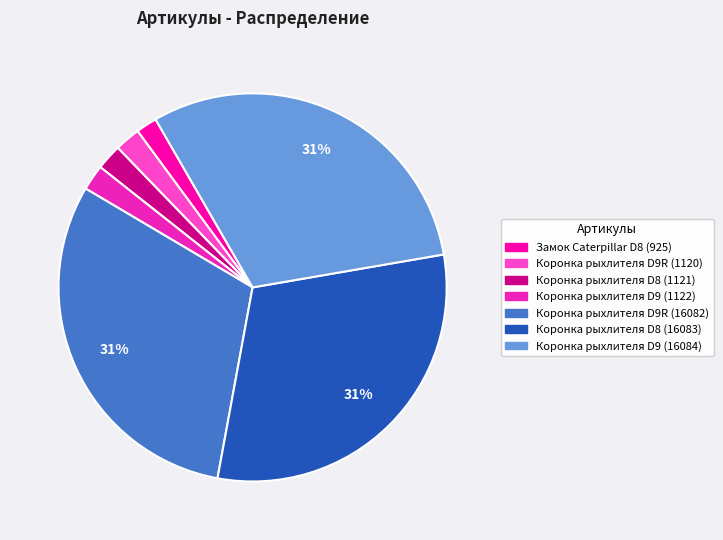

What percentage is the Коронка рыхлителя D9 (16084) slice, to the nearest percent?

31%